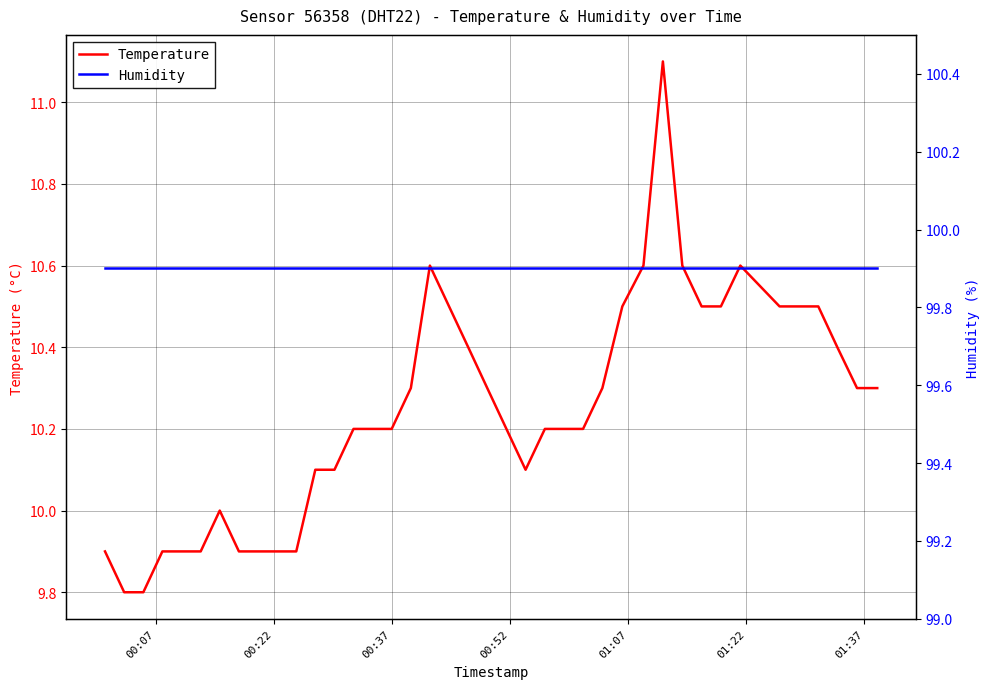

What is the maximum value for Temperature?

11.1